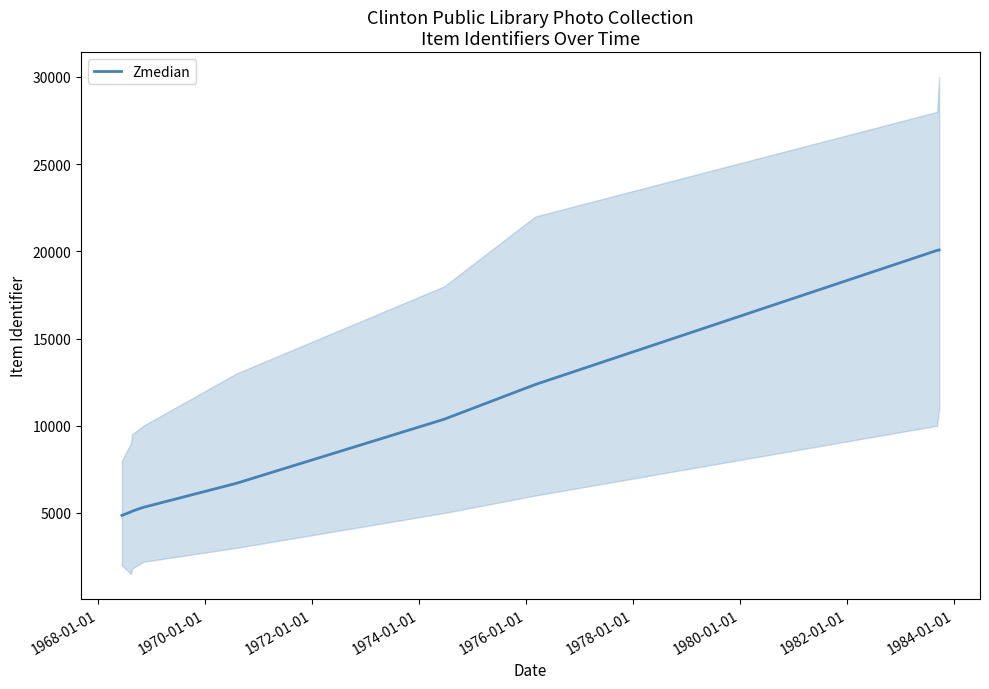

How many data points are less than 6703?

4